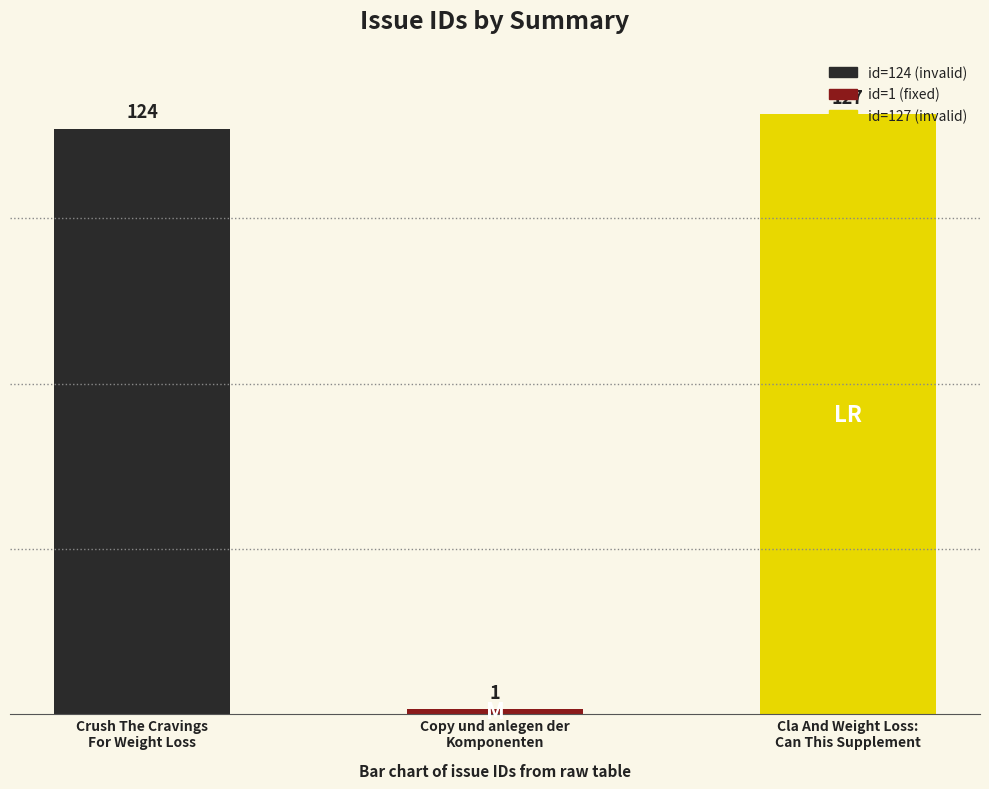

Reading left to right, what are all the values shown in this chart?

124	1	127